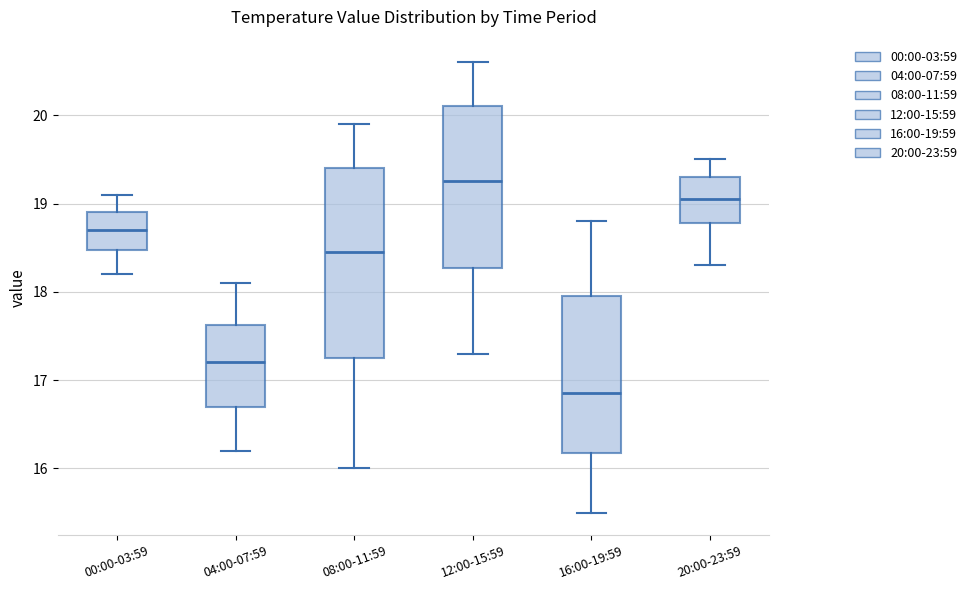

Which box is the tallest, from its lower edge to its upper edge?

08:00-11:59